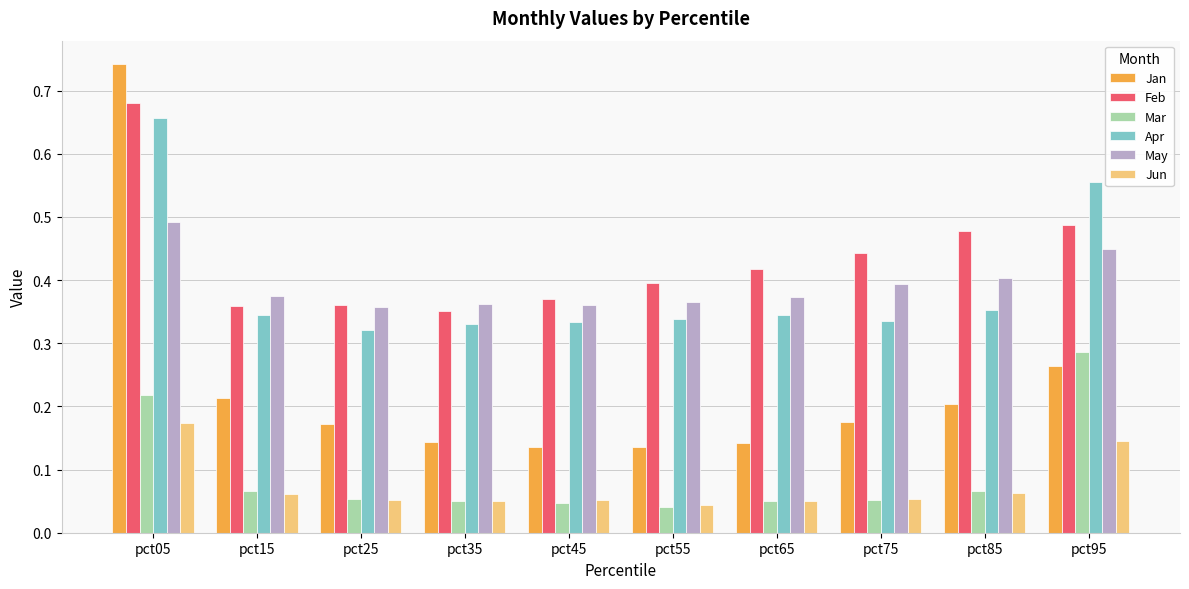

Which category has the highest value in the Mar series?

pct95